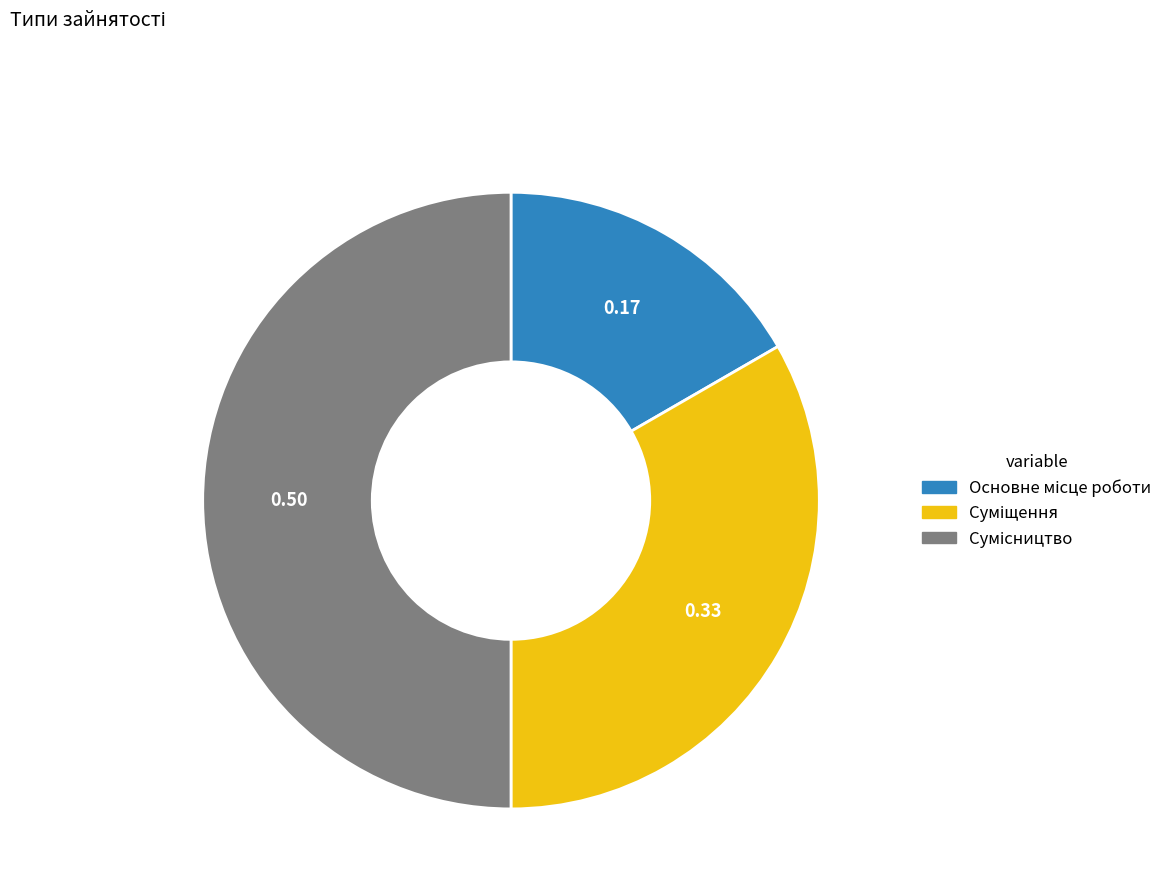

How many slices are in this pie chart?

3